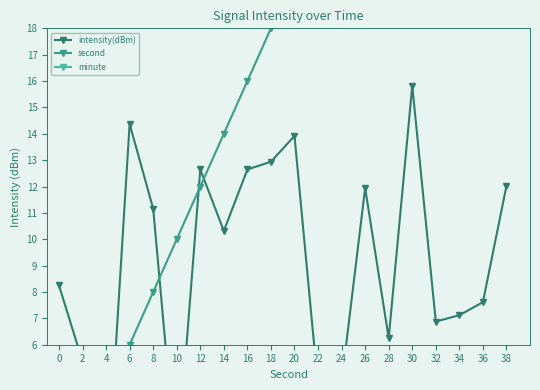

What are all the series names shown in the legend?

intensity(dBm), second, minute